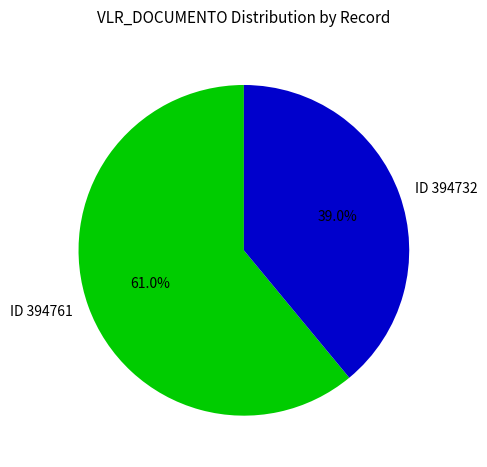

How many segments does this pie chart have?

2